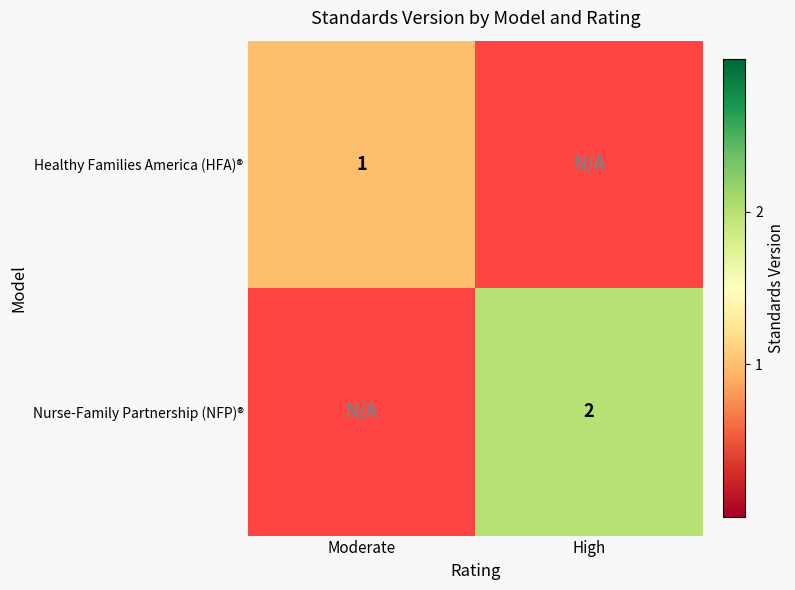

Is the value of Healthy Families America (HFA)® at Moderate greater than the value of Nurse-Family Partnership (NFP)® at High?

No